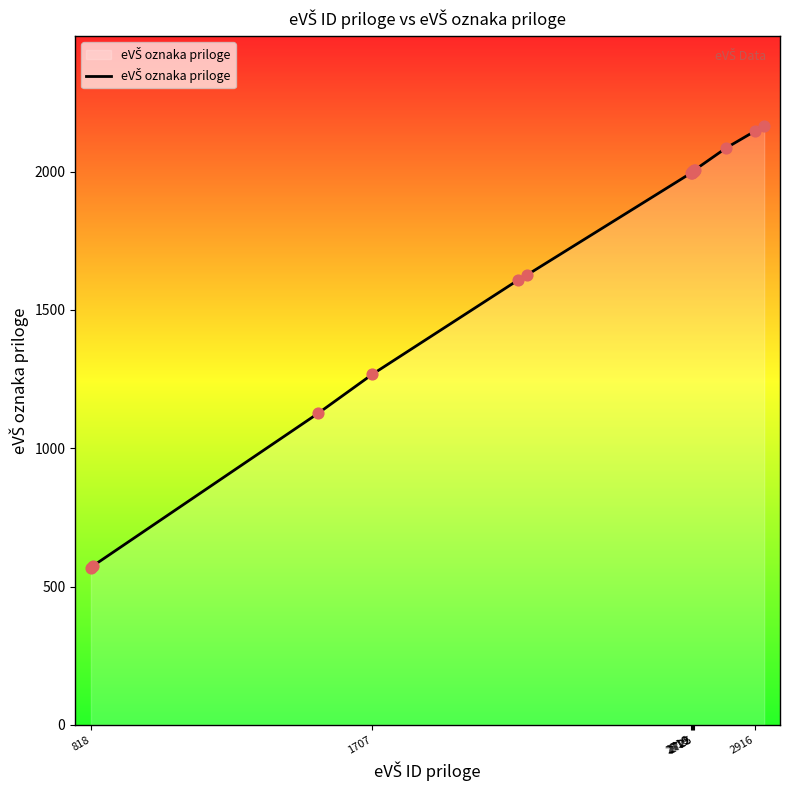

What is the minimum value shown in the chart?

568